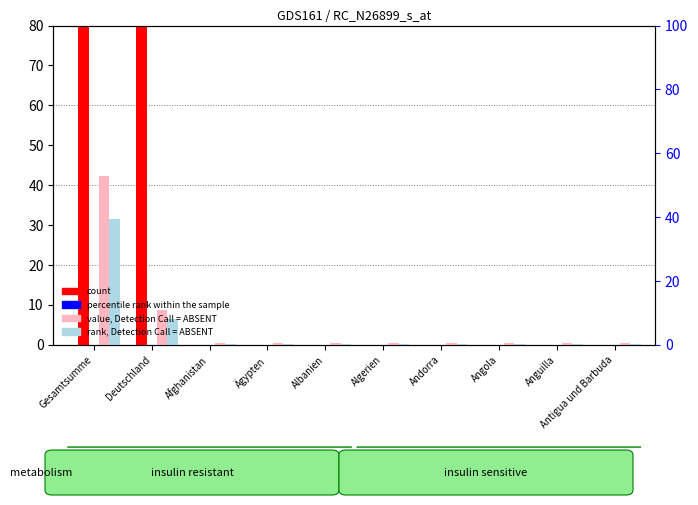

Reading left to right, transcribe all the data shown in this chart.

count: 527.5	108.6	0.0	0.0	0.0	0.0	0.0	0.0	0.0	0.0
percentile rank within the sample: 0.0	0.0	0.0	0.0	0.0	0.0	0.0	0.0	0.0	0.0
value, Detection Call = ABSENT: 42.2	8.7	0.5	0.5	0.5	0.5	0.5	0.5	0.5	0.5
rank, Detection Call = ABSENT: 31.6	6.5	0.3	0.3	0.3	0.3	0.3	0.3	0.3	0.3